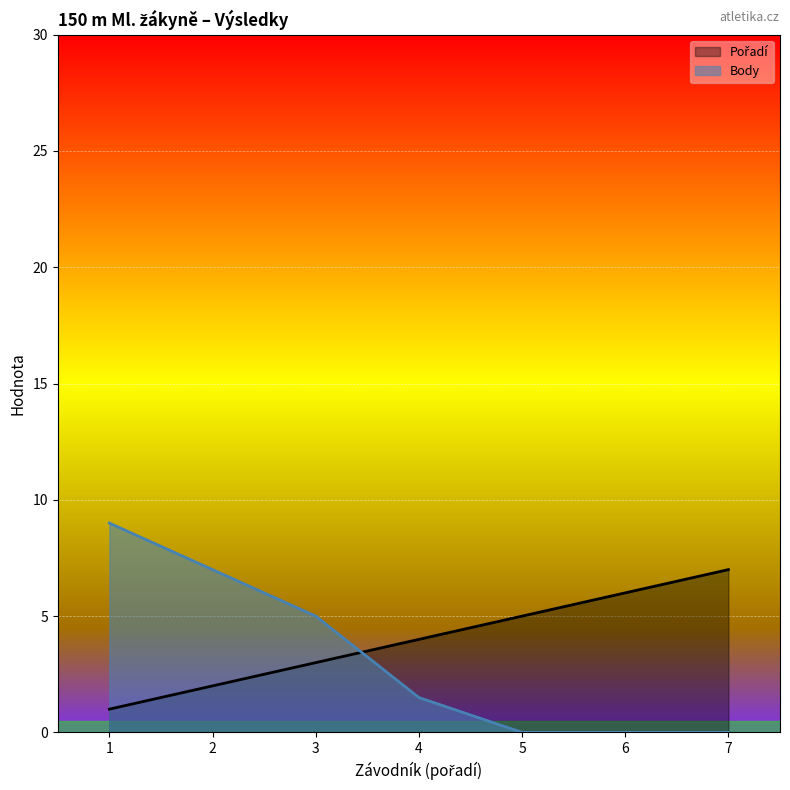

What is the average value of the Body series?

3.2